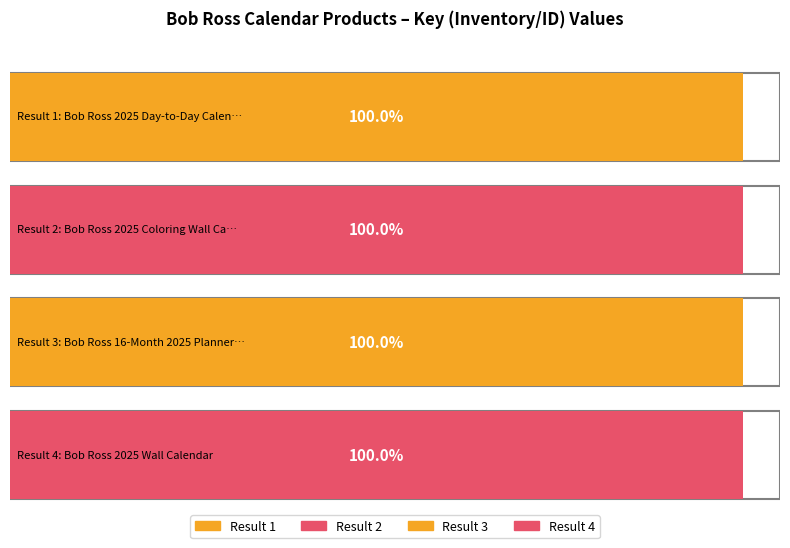

List the labels in order of value, largest first.

4, 1, 3, 2